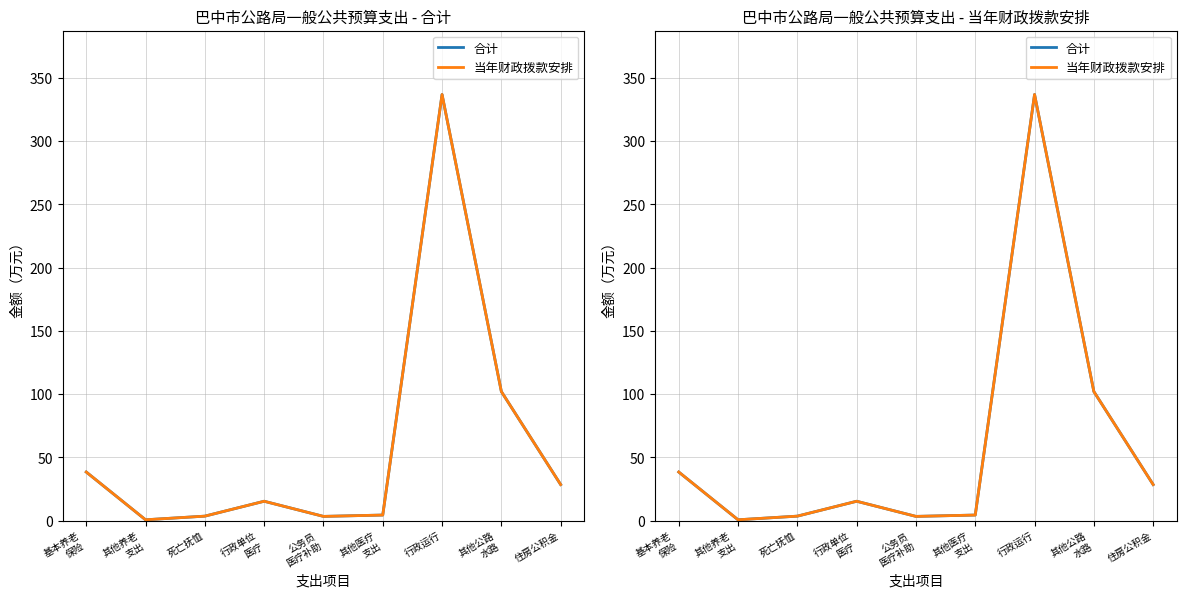

Between 行政单位
医疗 and 公务员
医疗补助, which series saw the biggest shift?

合计